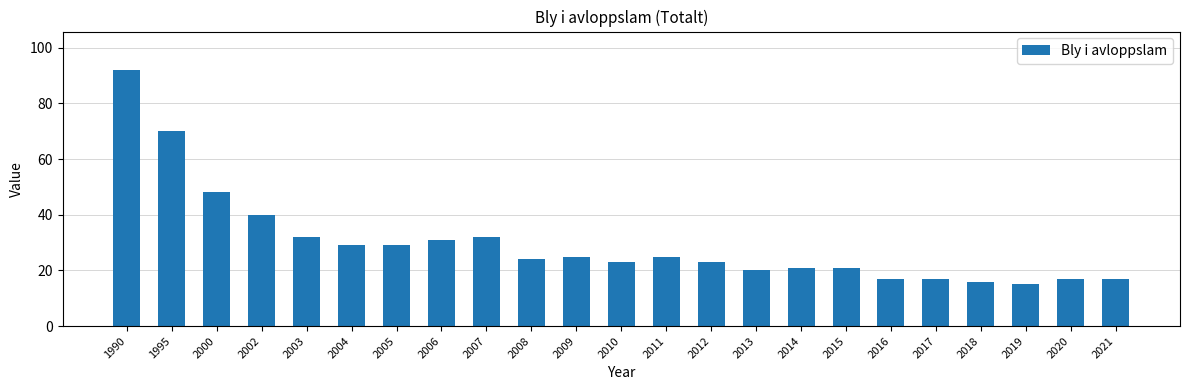

At which label is the value closest to 53?

2000